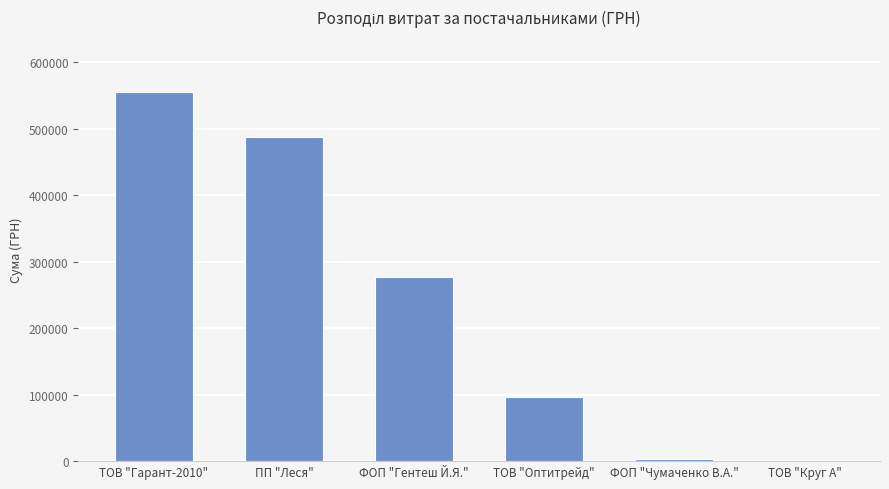

True or false: the data shows 95891.7 at ТОВ "Оптитрейд".

True